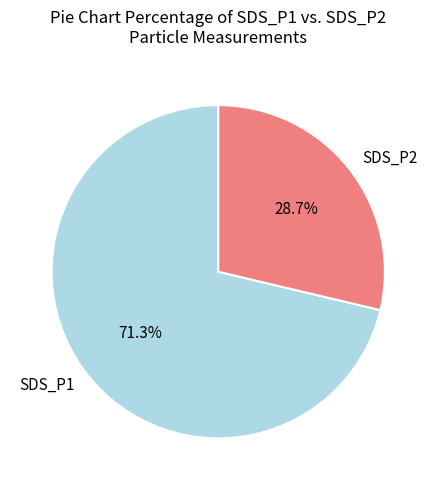

How many segments does this pie chart have?

2